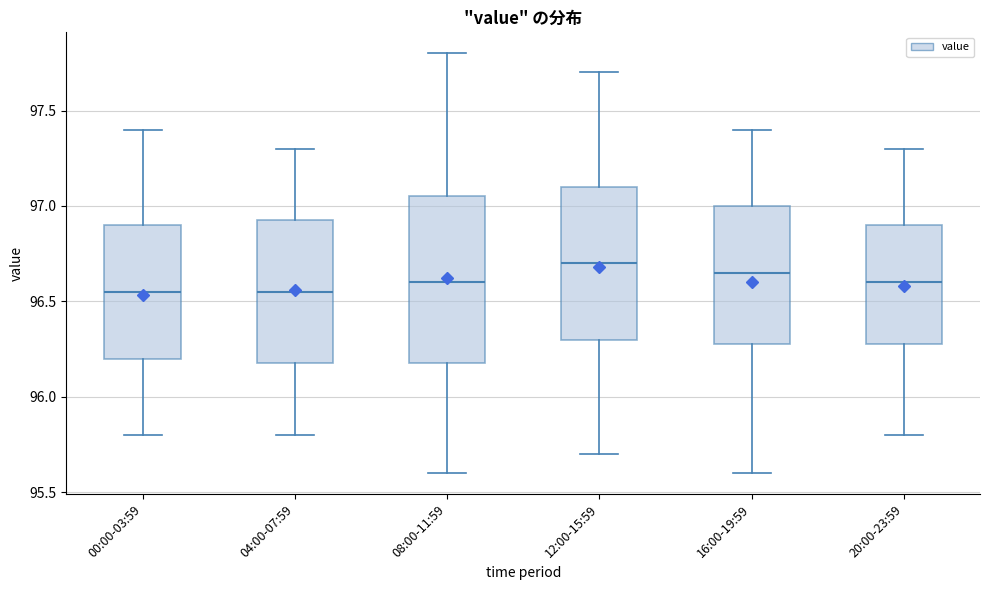

Reading left to right, read every box against the y-axis: the position of its median line, the range the box covers, and the ends of its whiskers. The values are not printed on the chart, so give them approximately, as read against the axis.

00:00-03:59: median 96.55, box 96.20 to 96.90, whiskers 95.80 to 97.40
04:00-07:59: median 96.55, box 96.20 to 96.95, whiskers 95.80 to 97.30
08:00-11:59: median 96.60, box 96.20 to 97.05, whiskers 95.60 to 97.80
12:00-15:59: median 96.70, box 96.30 to 97.10, whiskers 95.70 to 97.70
16:00-19:59: median 96.65, box 96.30 to 97.00, whiskers 95.60 to 97.40
20:00-23:59: median 96.60, box 96.30 to 96.90, whiskers 95.80 to 97.30